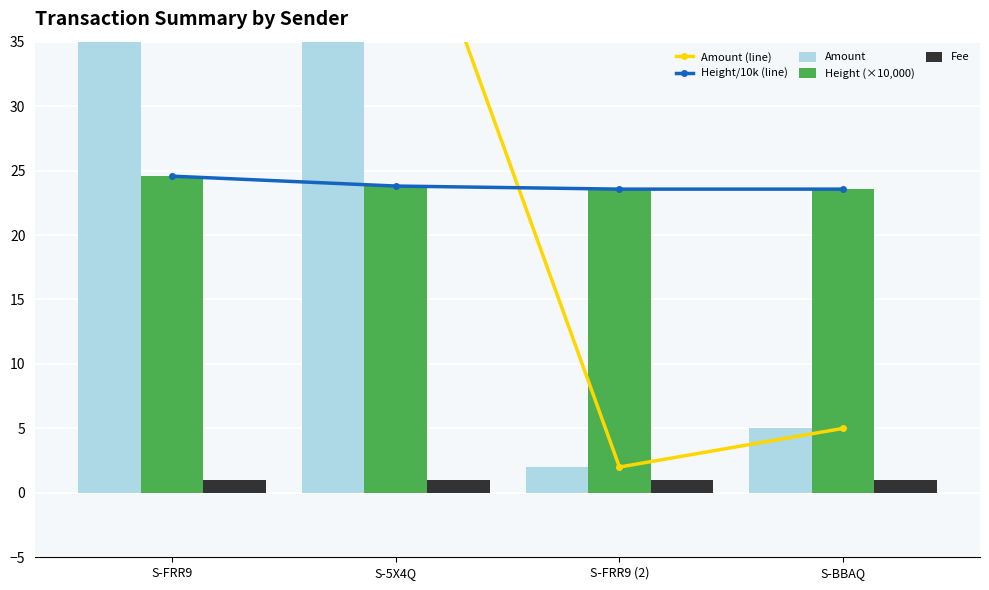

Rank the categories by Fee value from highest to lowest.

S-FRR9, S-5X4Q, S-FRR9 (2), S-BBAQ